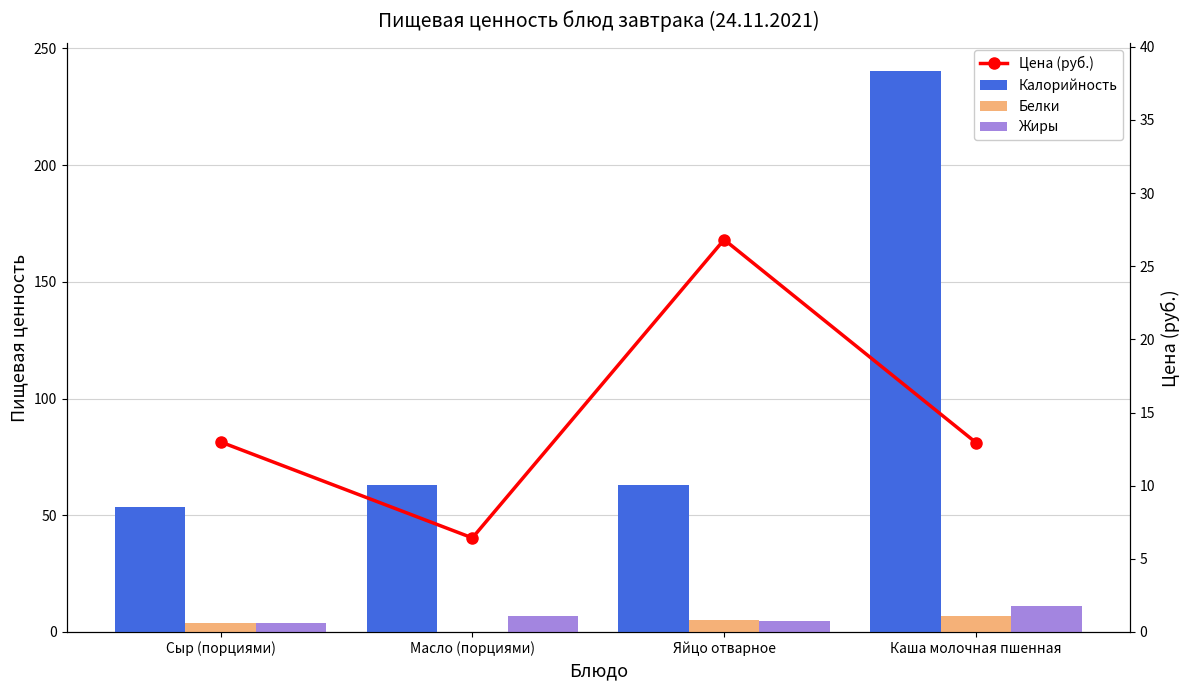

What is the label of the 3rd bar from the left?

Яйцо отварное